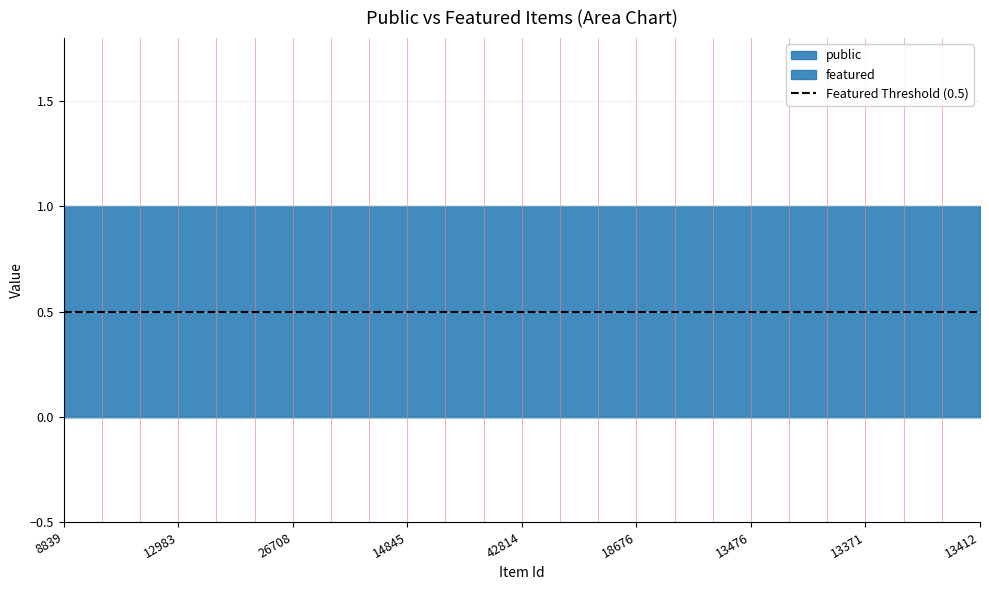

Which label corresponds to the largest value in the chart?

8839